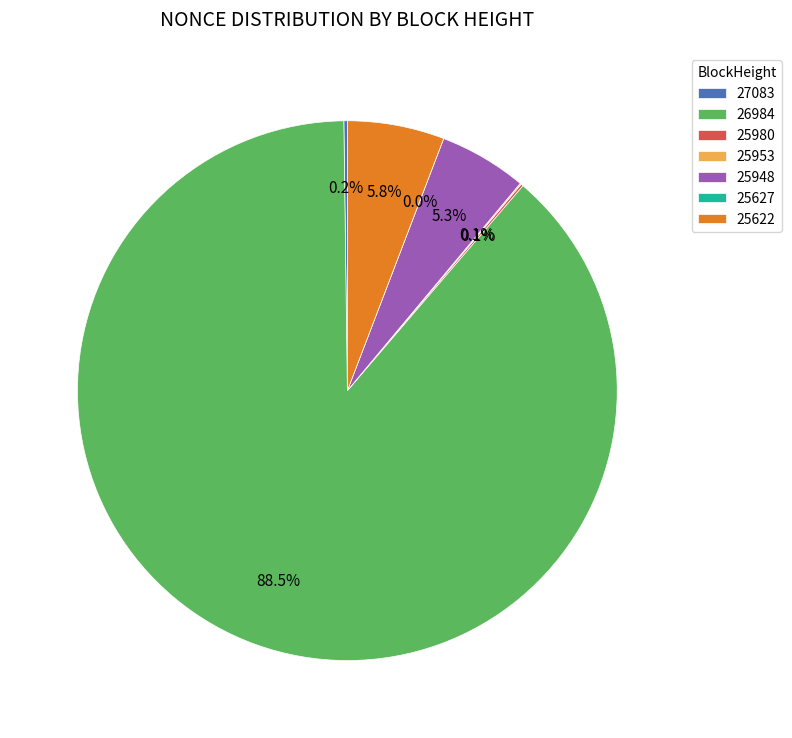

The 27083 slice represents 5% of the pie. True or false?

False